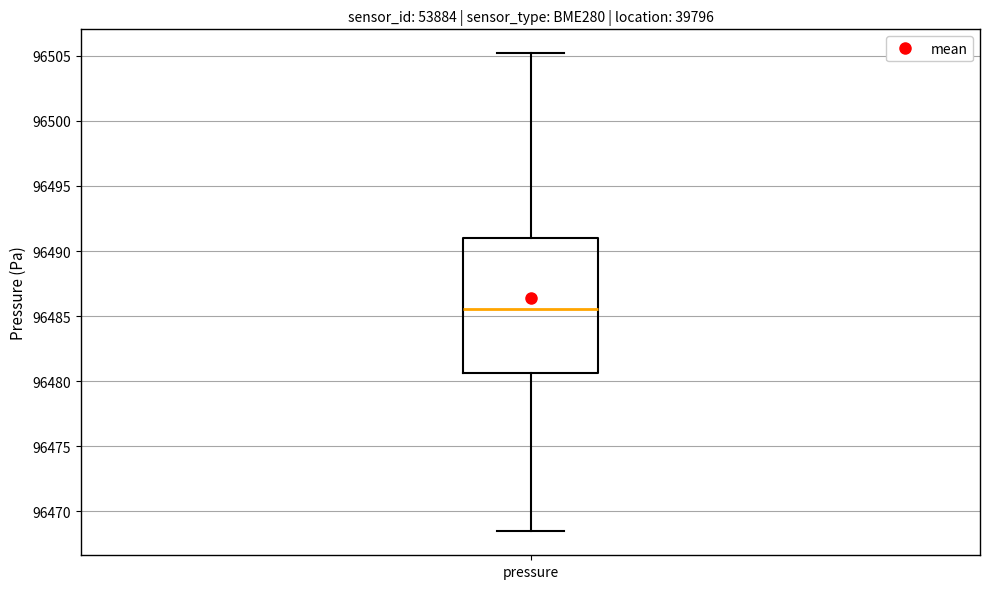

Transcribe this box plot: give where the median line is, the range the box spans, and where the two whiskers end, as read against the y-axis. The values are not printed on the chart, so give them approximately, as read against the axis.

median 96485.5, box 96480.5 to 96491.0, whiskers 96468.5 to 96505.0